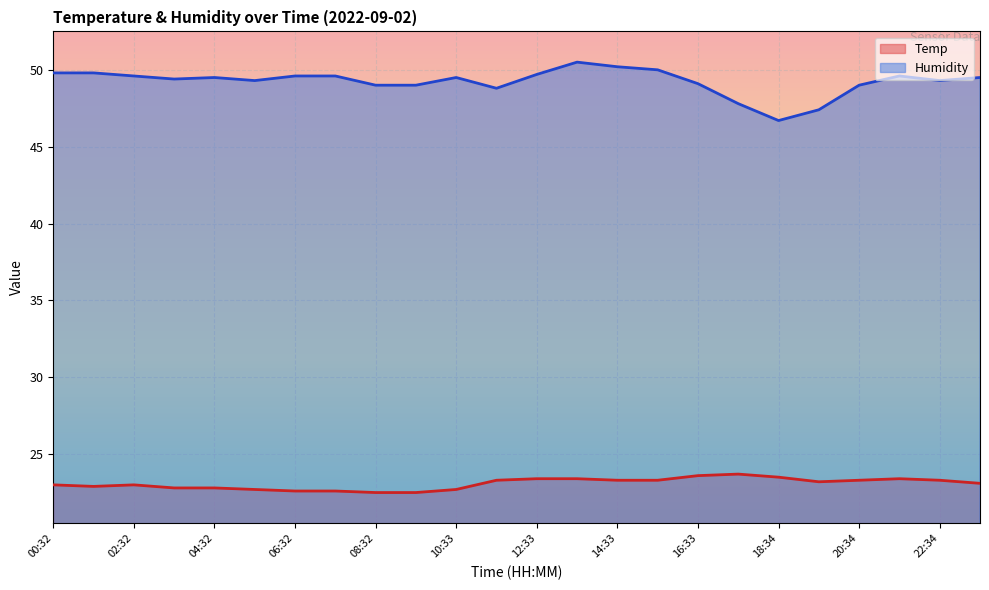

At which label does Humidity reach its peak?

13:33